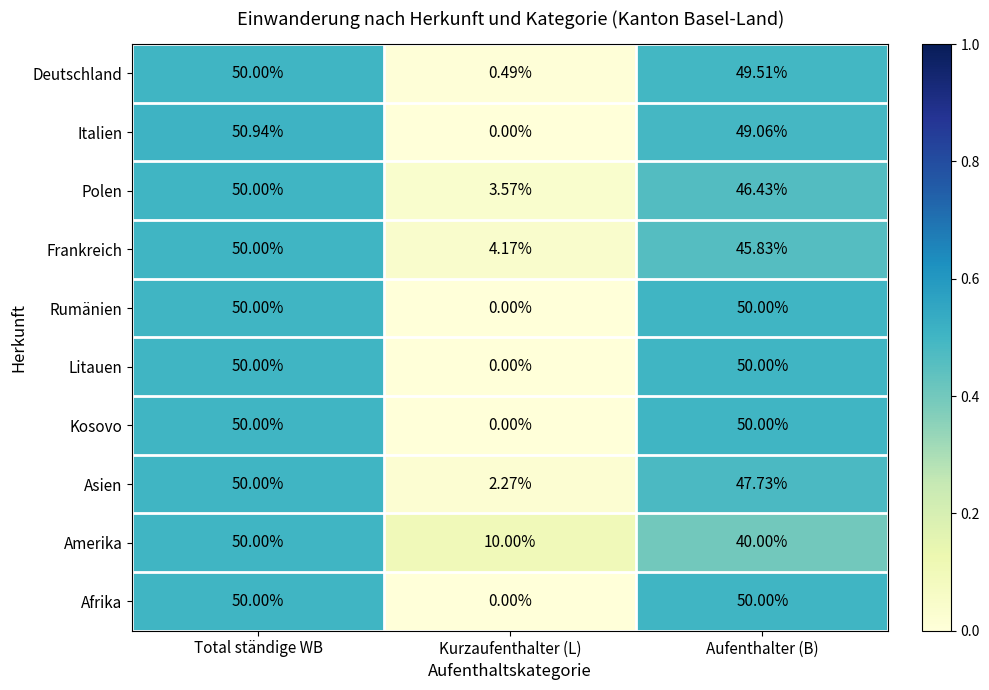

At which label does Frankreich first exceed 45?

Total ständige WB